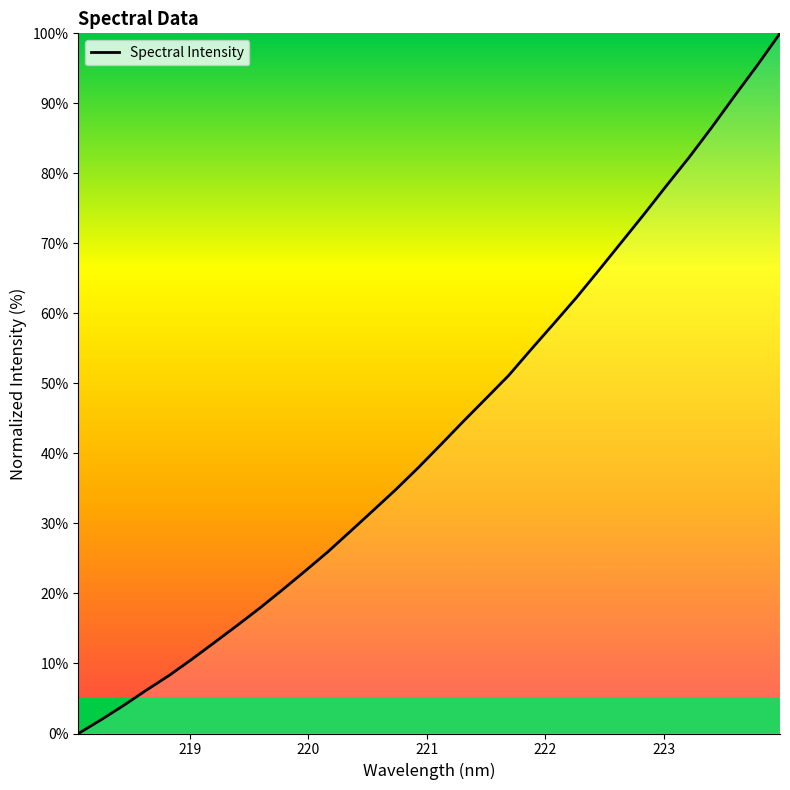

Does the chart have visible grid lines?

No